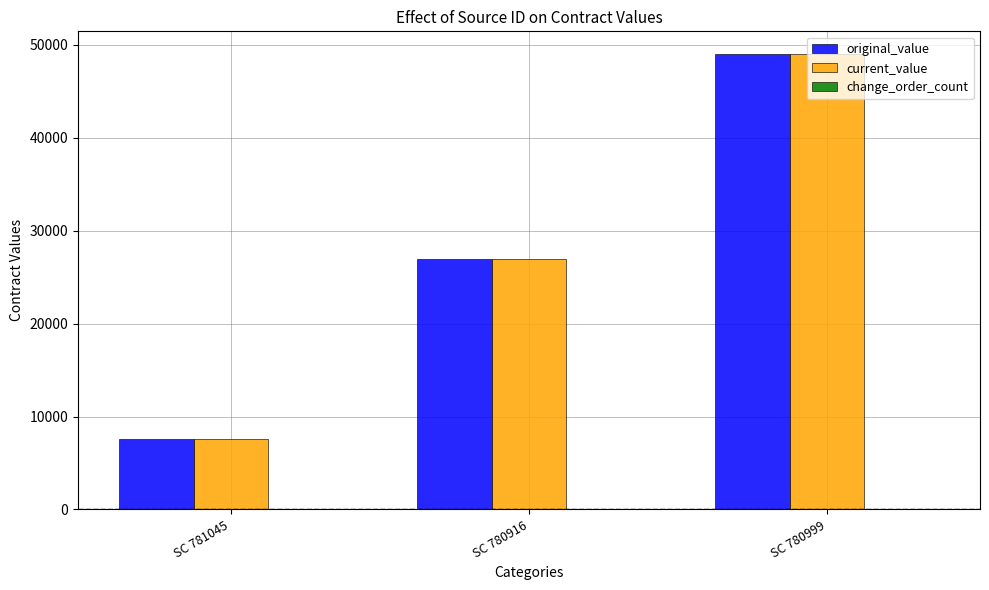

What is the difference between the current_value values at SC 780916 and SC 780999?

22008